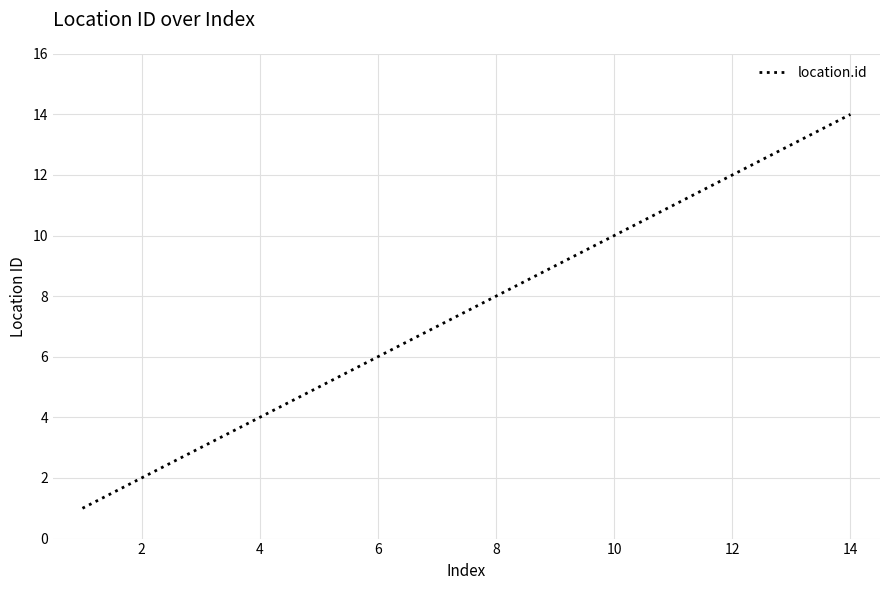

What is the maximum value shown in the chart?

14